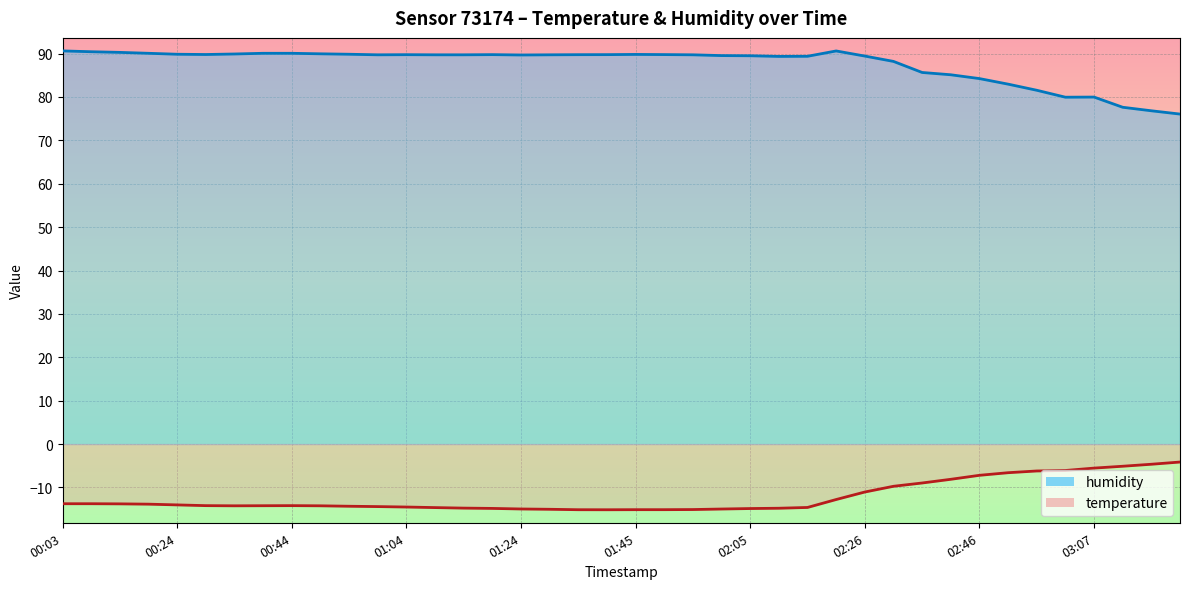

What is the label of the 35th point from the left?

02:57